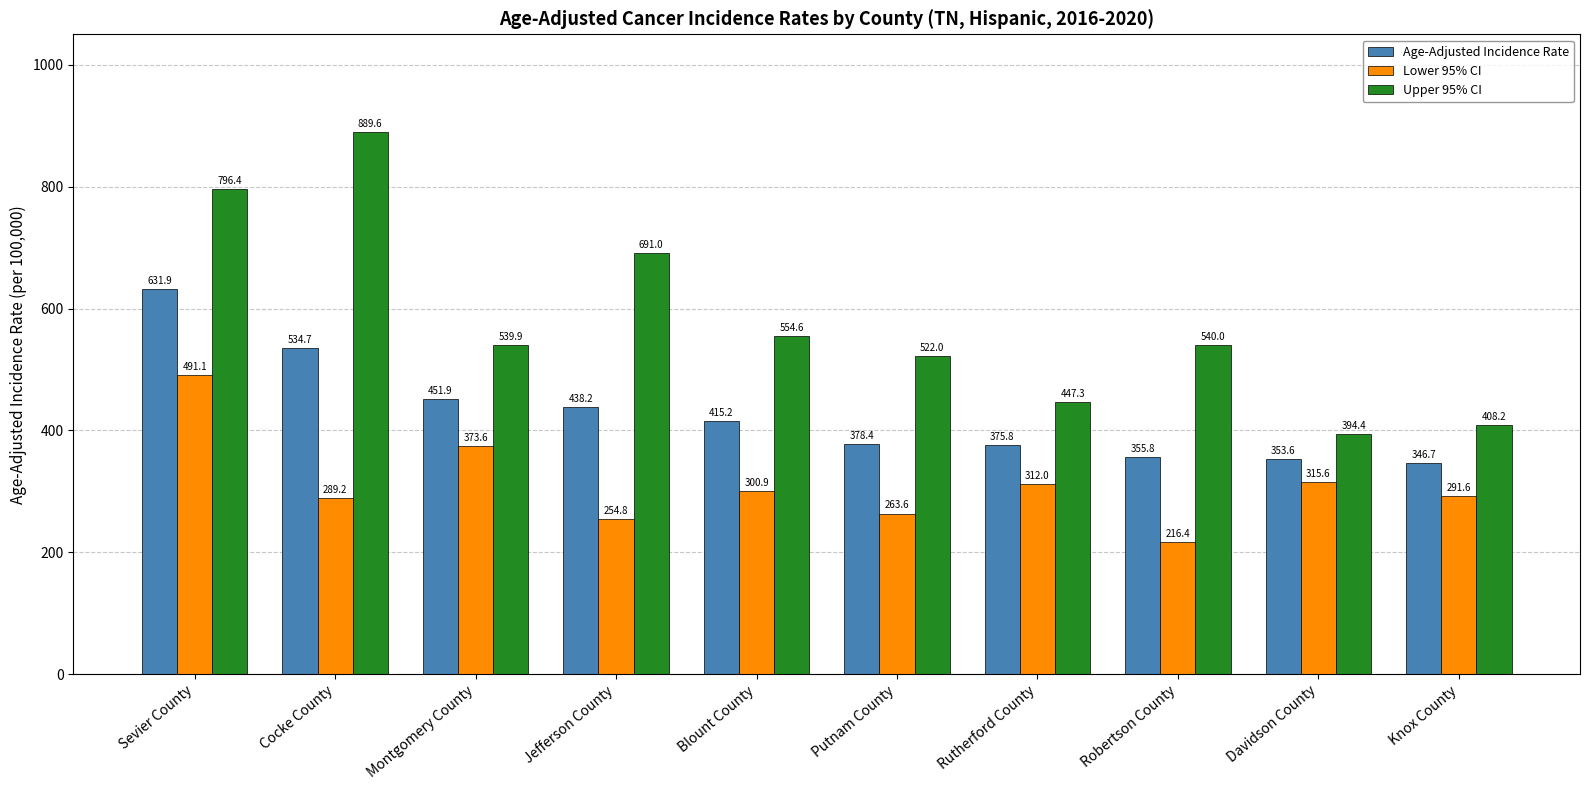

The value of Upper 95% CI at Cocke County is 1597.2. True or false?

False